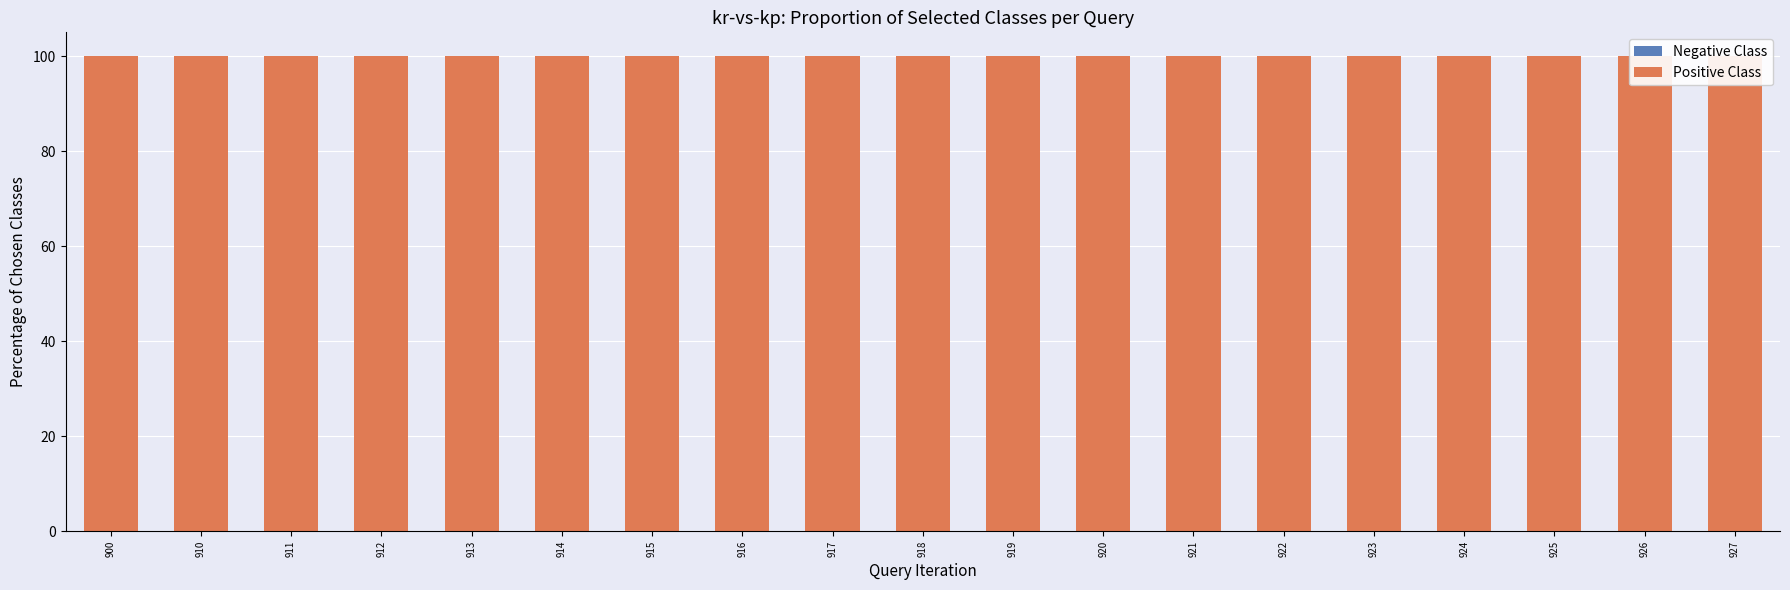

What is the value of the Positive Class bar at the 10th from the left?

100